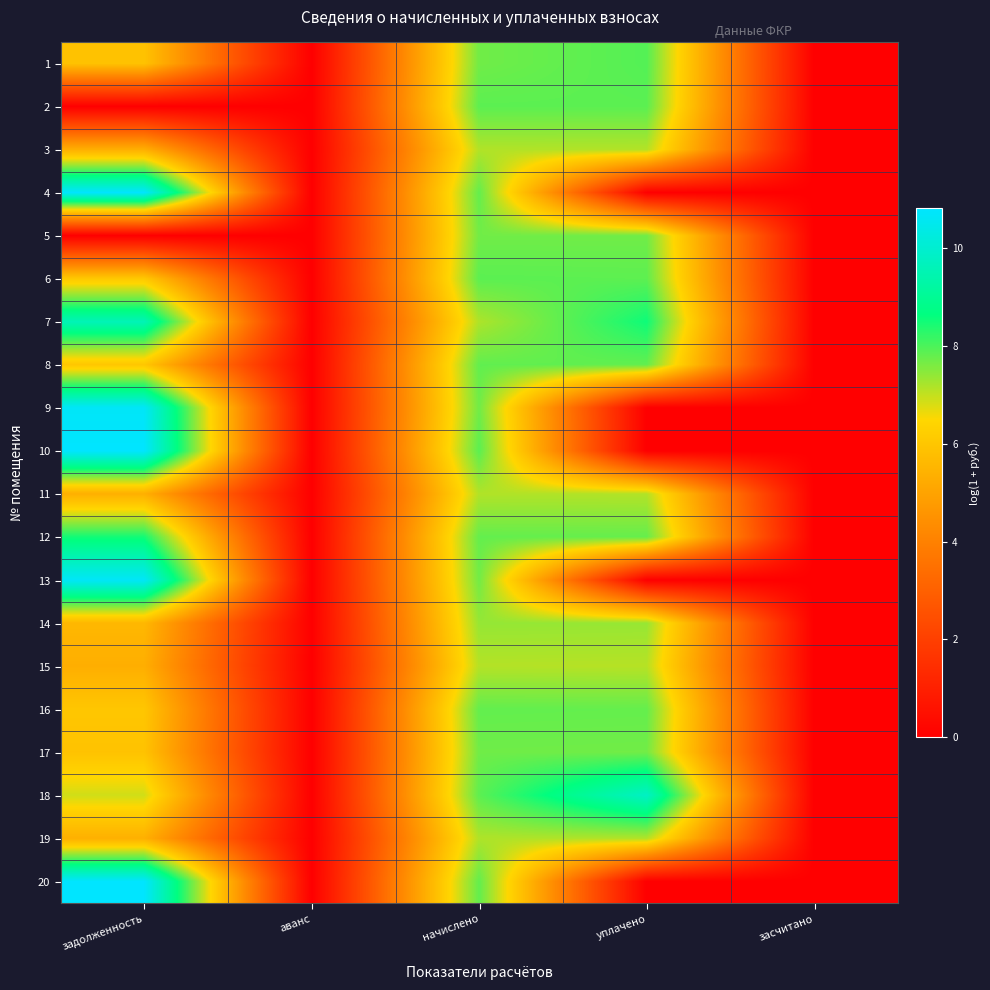

What is the maximum value shown in the chart?

10.8